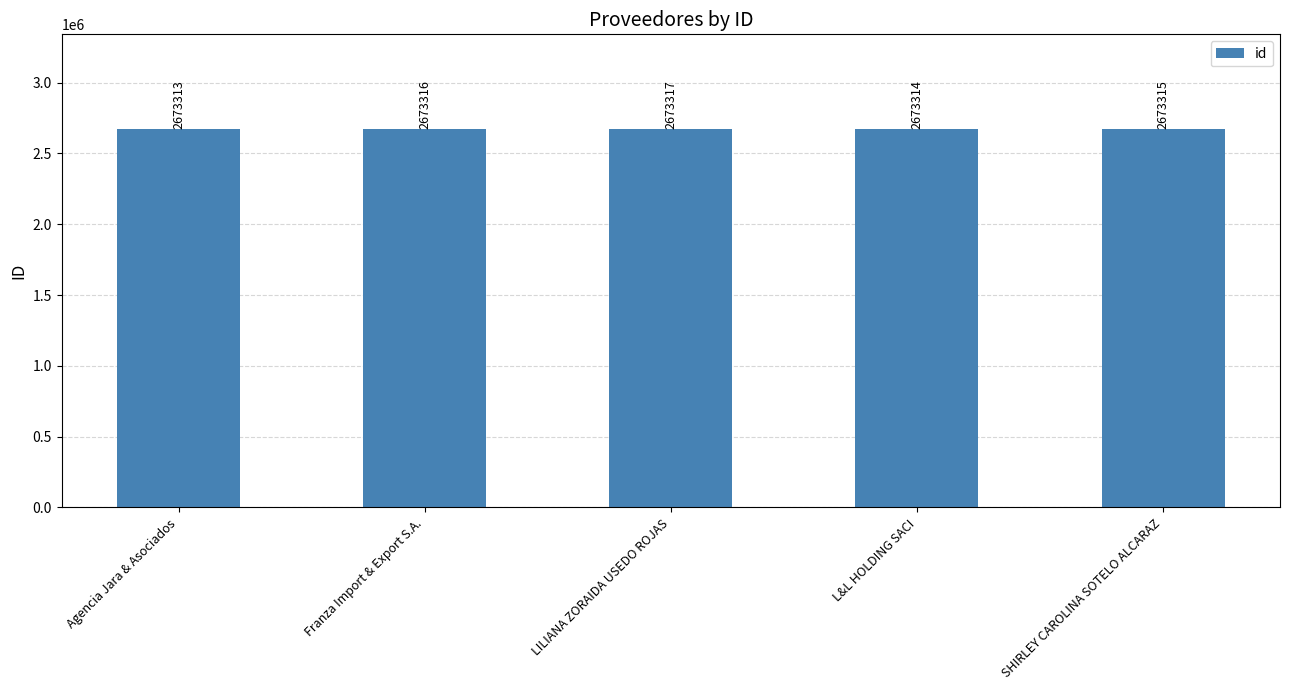

The chart shows a value of 2673315 at SHIRLEY CAROLINA SOTELO ALCARAZ. True or false?

True